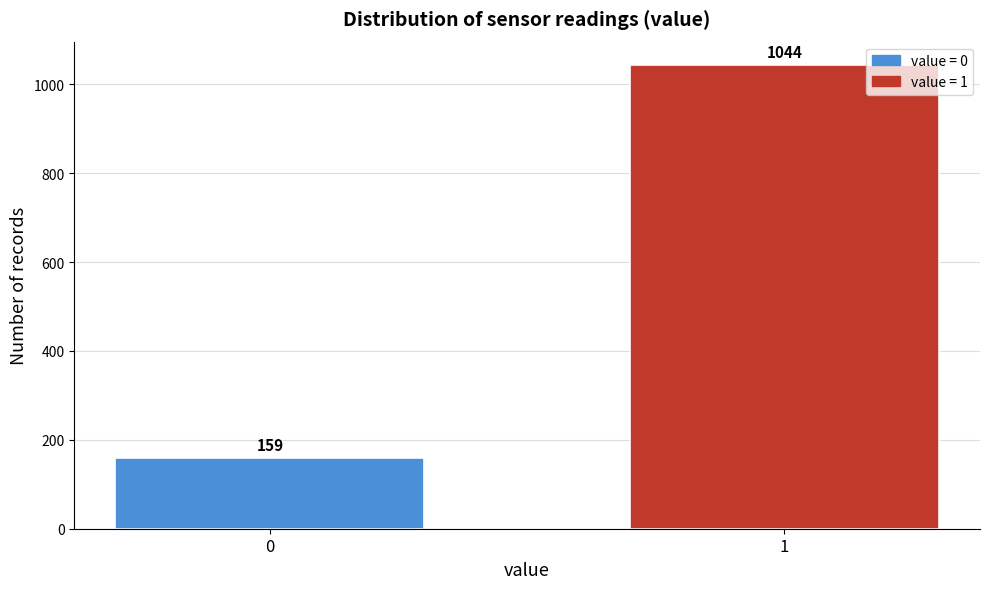

Reading left to right, extract all data points from this chart.

159	1044